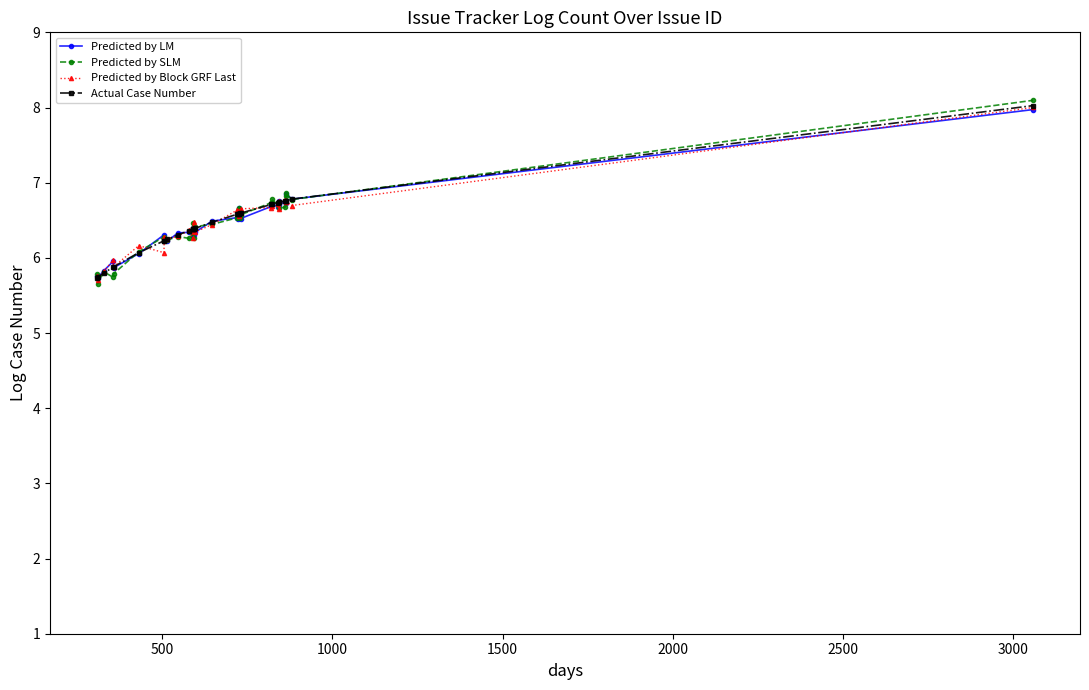

What is the difference between the maximum and minimum values in the Predicted by SLM series?

2.4